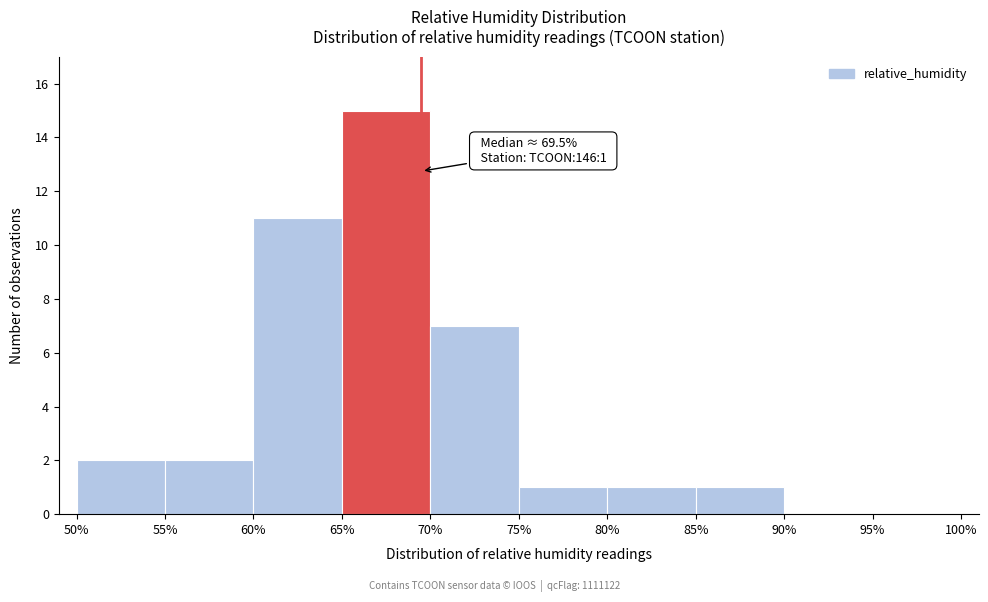

Which range on the x-axis has the tallest bar?

65% to 70%